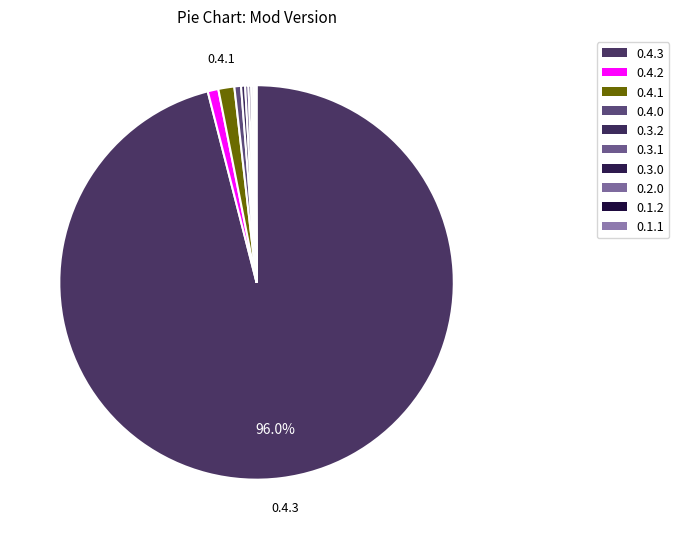

Is the sum of 0.3.1 and 0.3.0 greater than half?

No